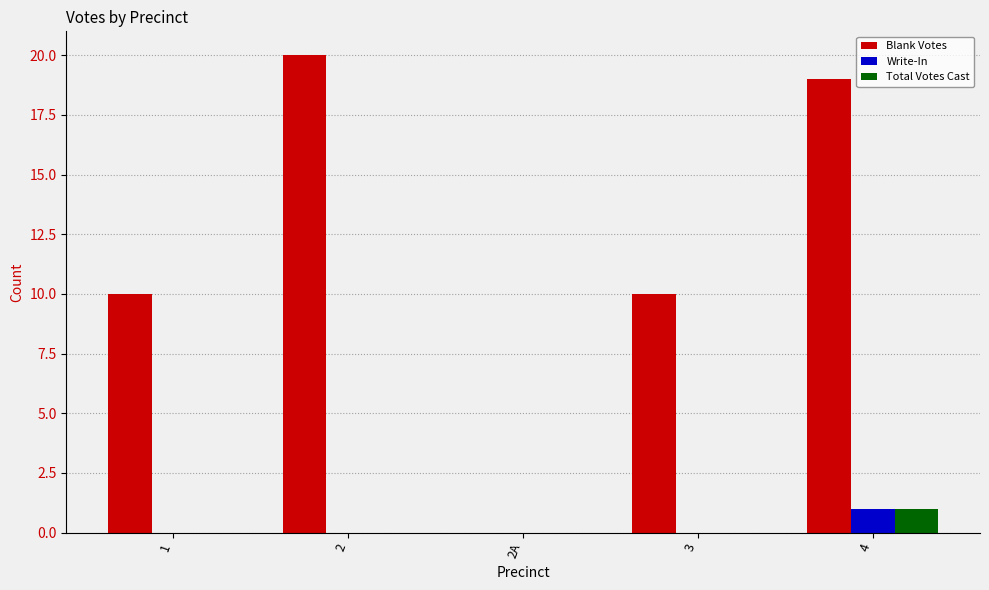

What is the maximum value shown in the chart?

20